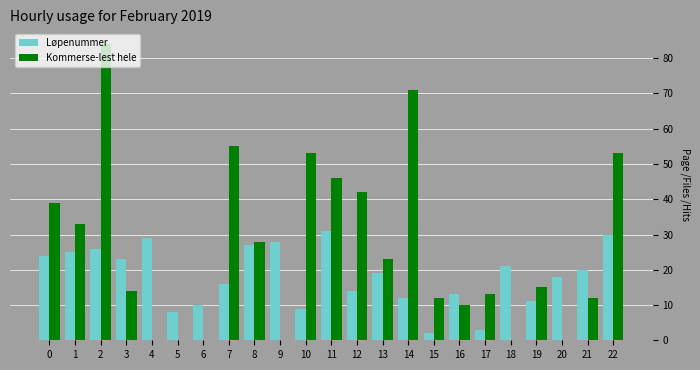

How many groups of bars are there?

23